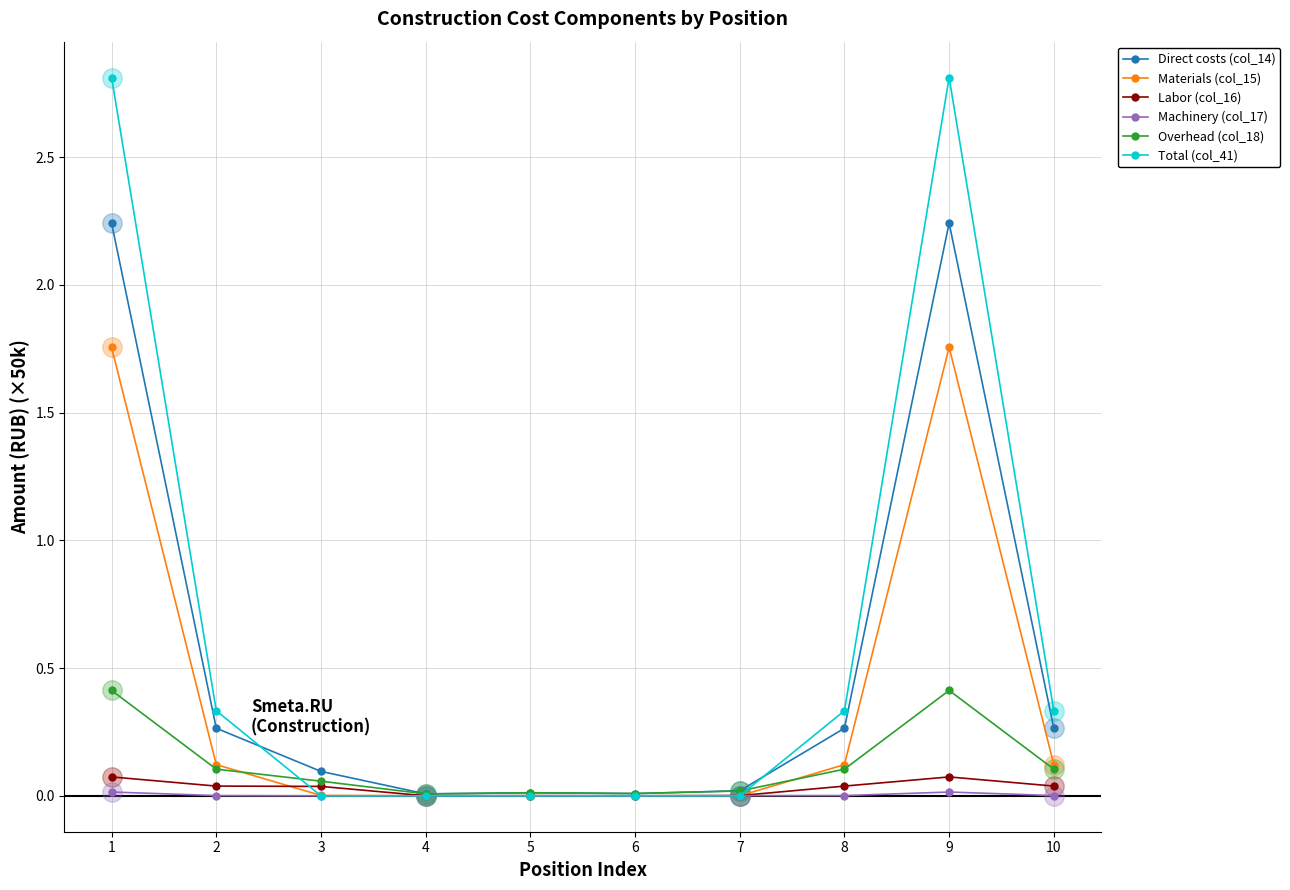

Which series has the widest spread of values?

Total (col_41)